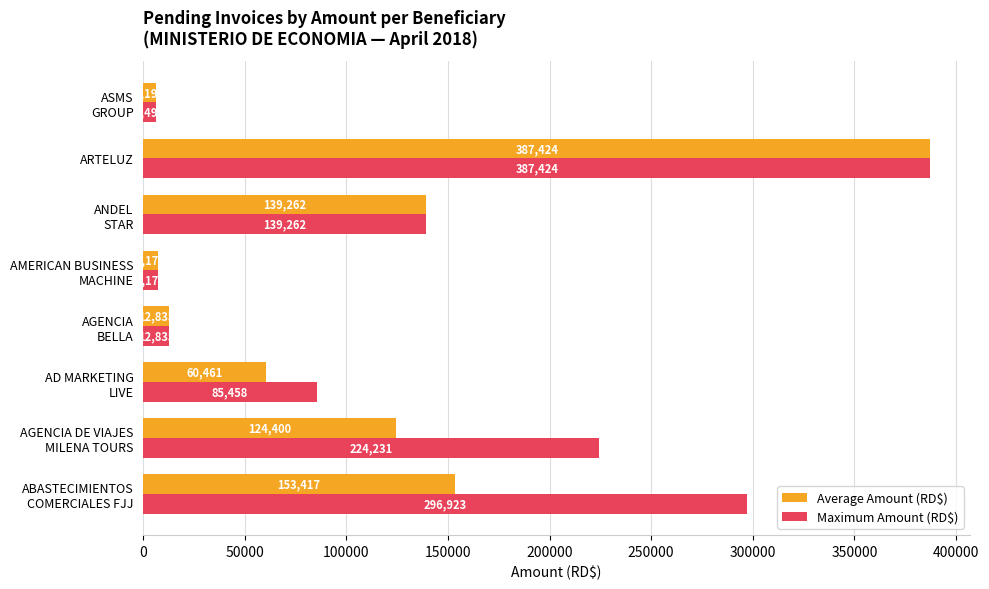

At which category does the chart reach its peak across all series?

ARTELUZ